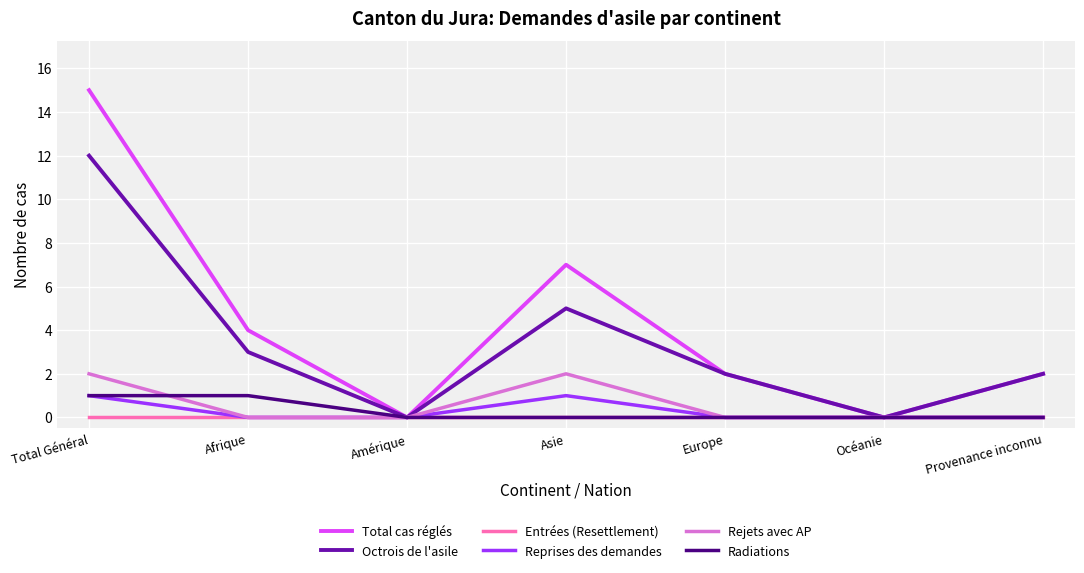

What are all the series names shown in the legend?

Total cas réglés, Octrois de l'asile, Entrées (Resettlement), Reprises des demandes, Rejets avec AP, Radiations